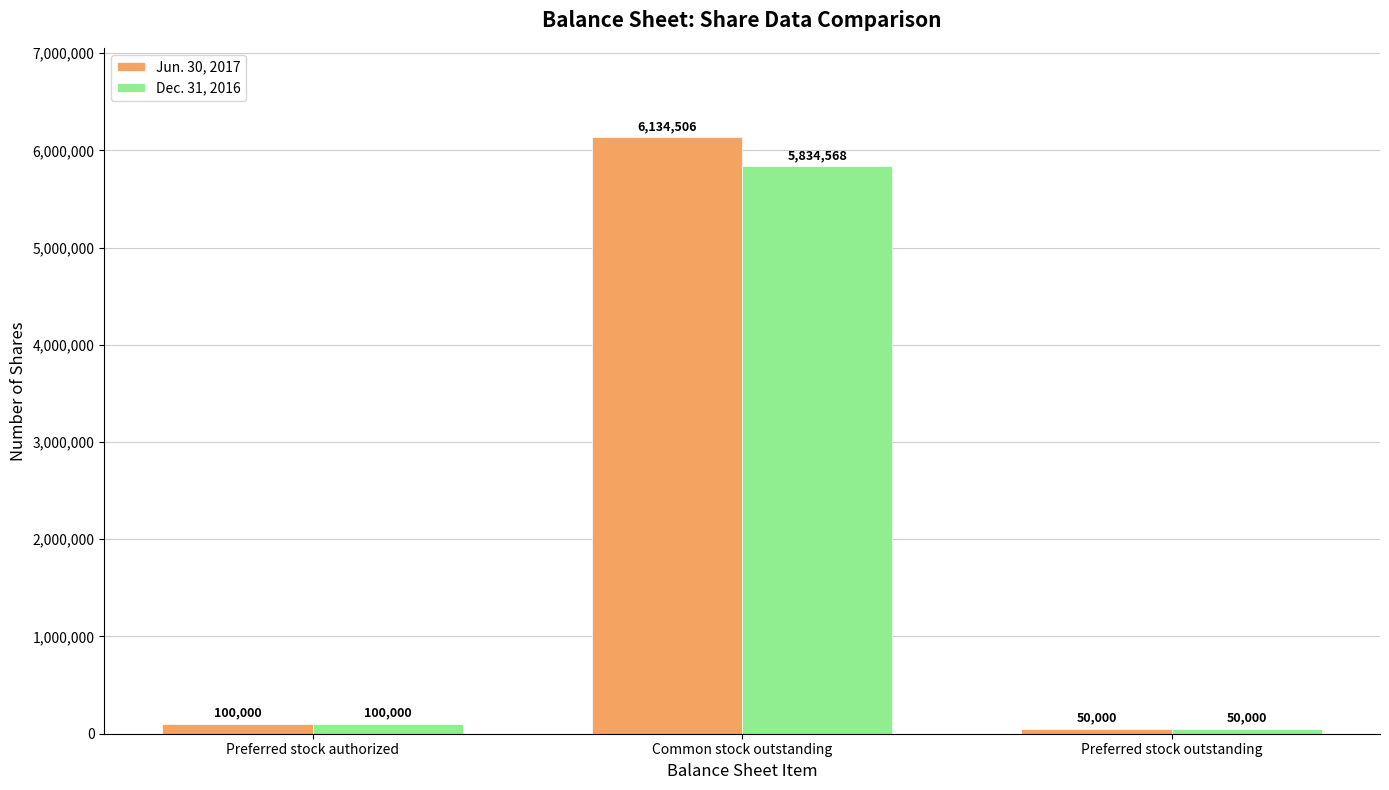

Is it true that Dec. 31, 2016 equals 5834568 at Common stock outstanding?

True